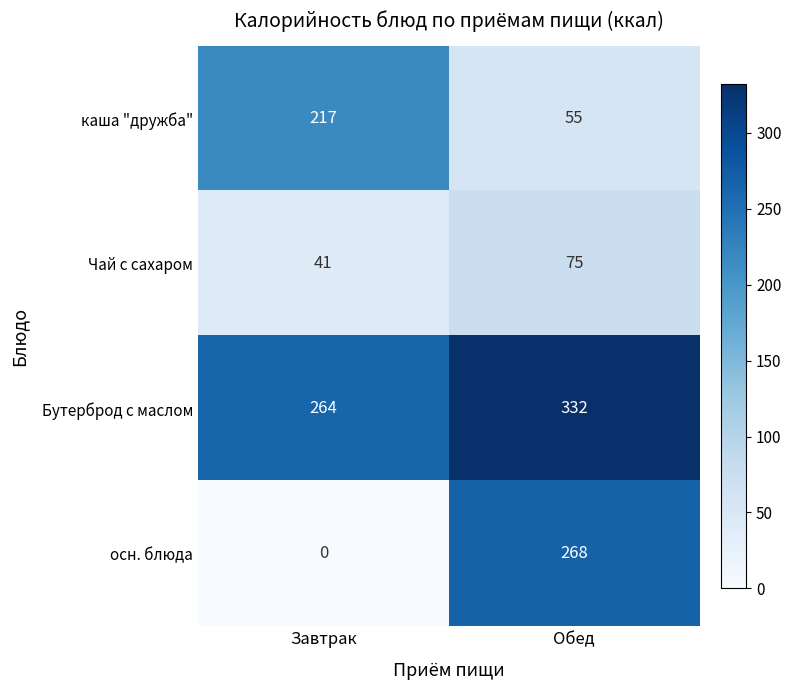

Read the Бутерброд с маслом value at Обед.

332